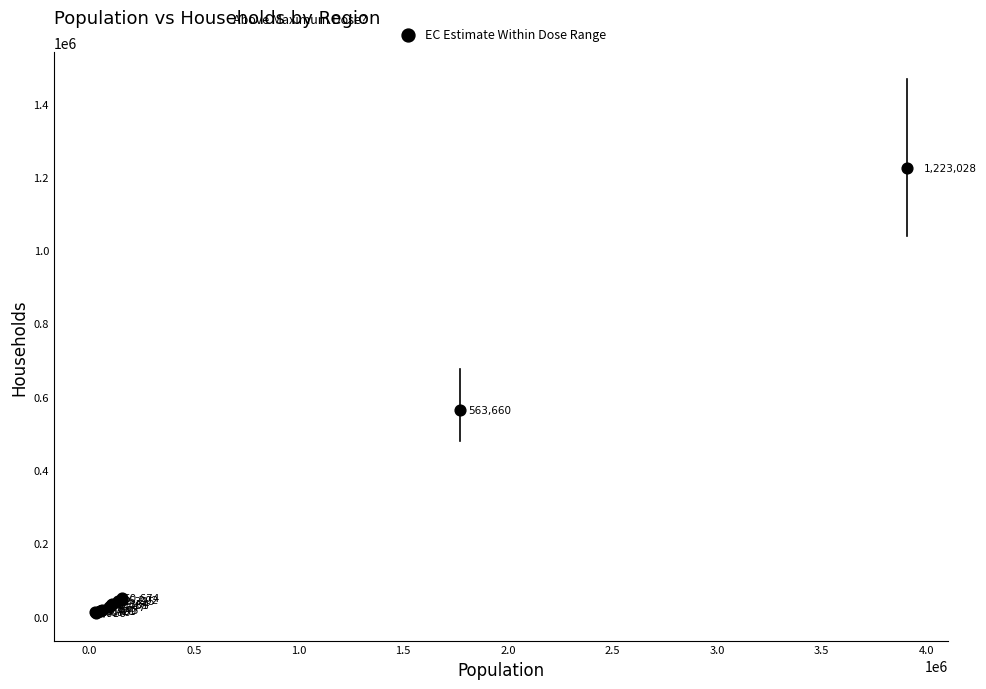

What Y value in the scatter plot is closest to 616022?

563660